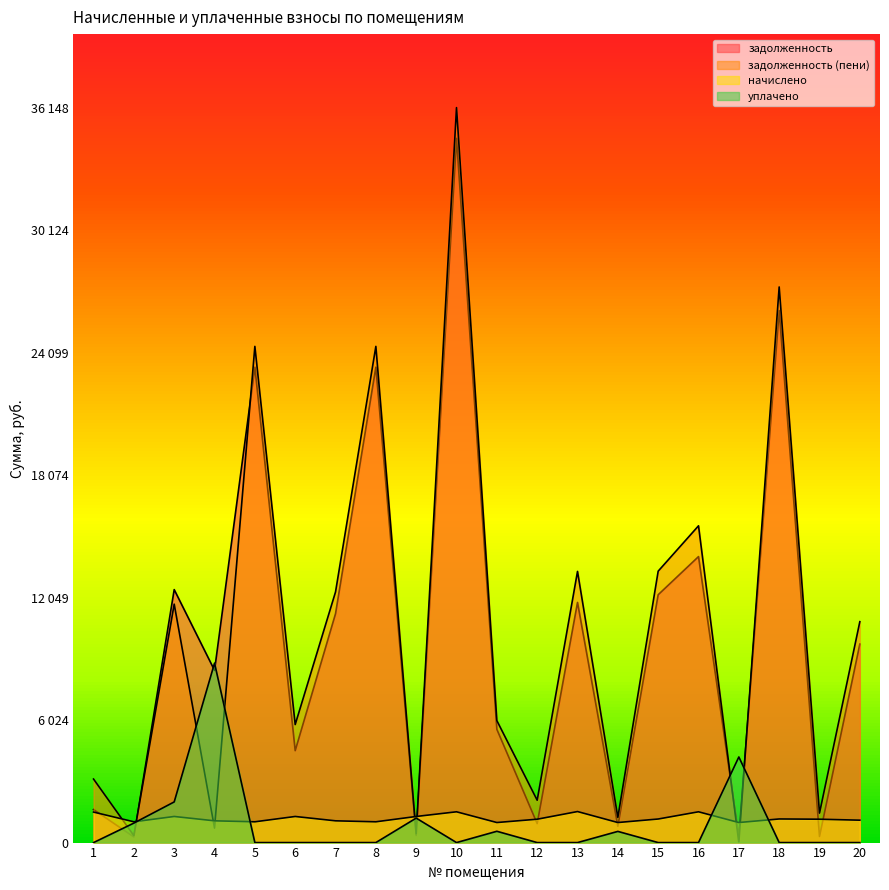

What is the difference between the second highest and minimum values in the начислено series?

528.0